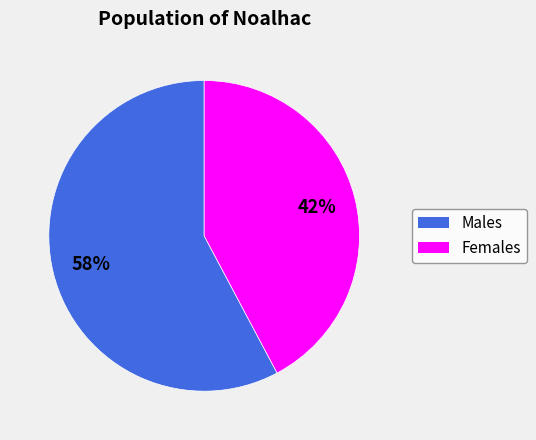

To the nearest percent, what is the difference between the largest and smallest slice percentages?

16%